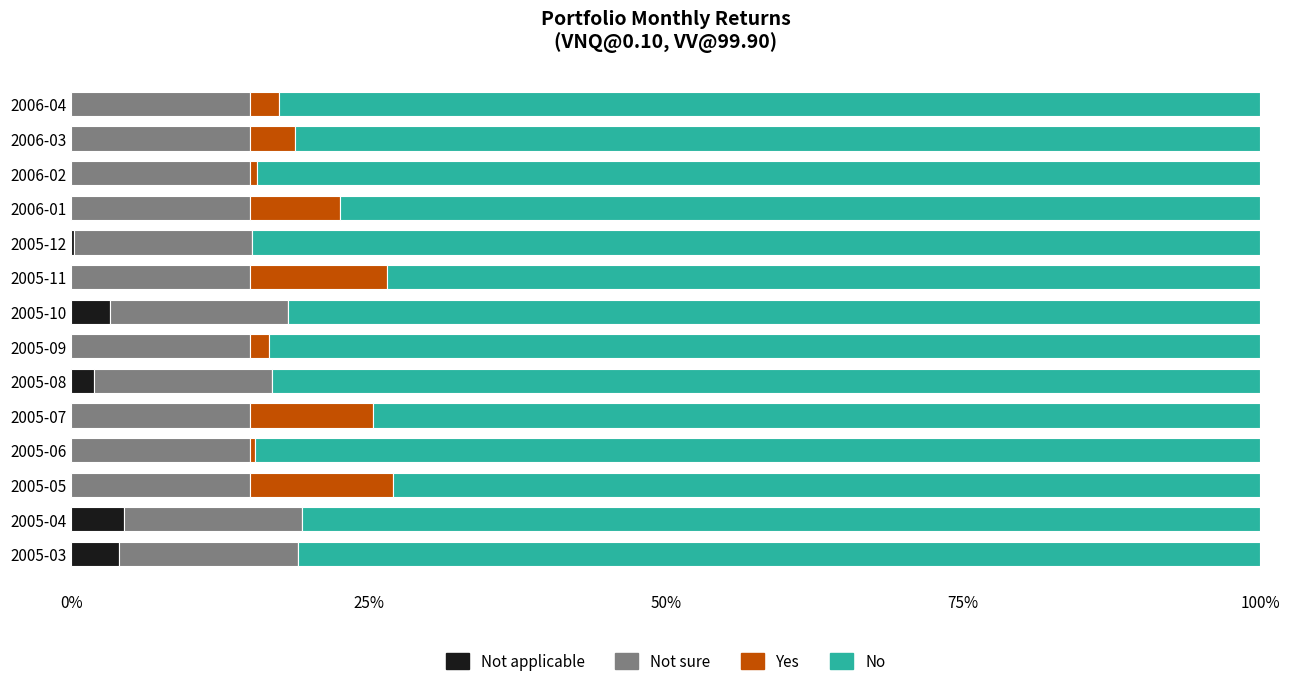

What is the total value across all series at 2006-04?

100.0